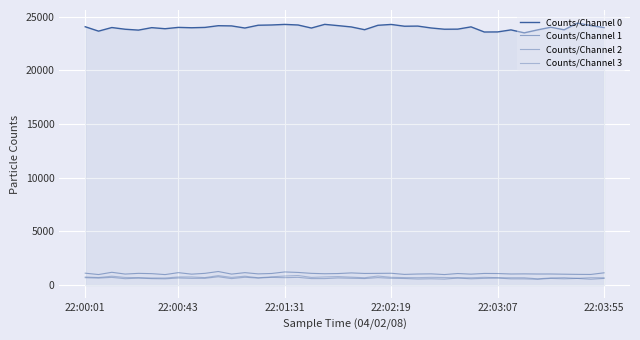

What is the greatest value displayed?

24394